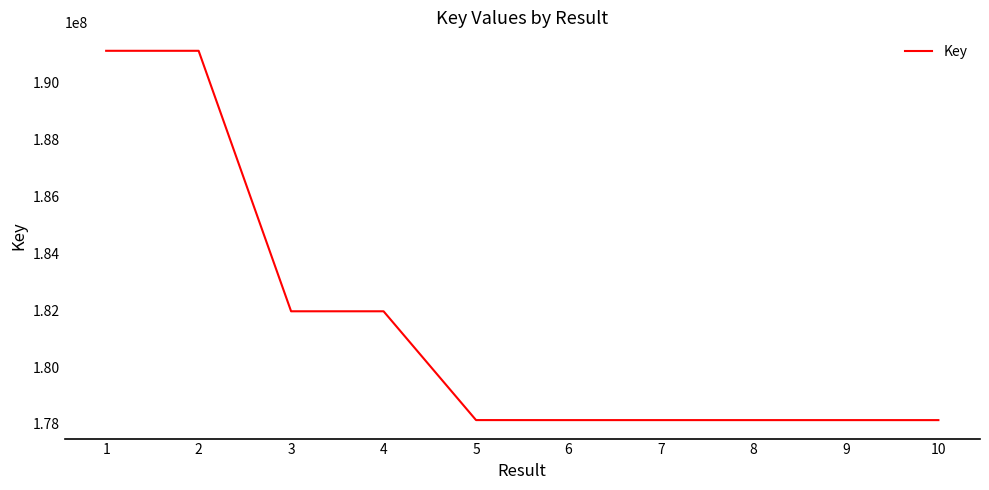

Is this an area chart (filled region under the line)?

No